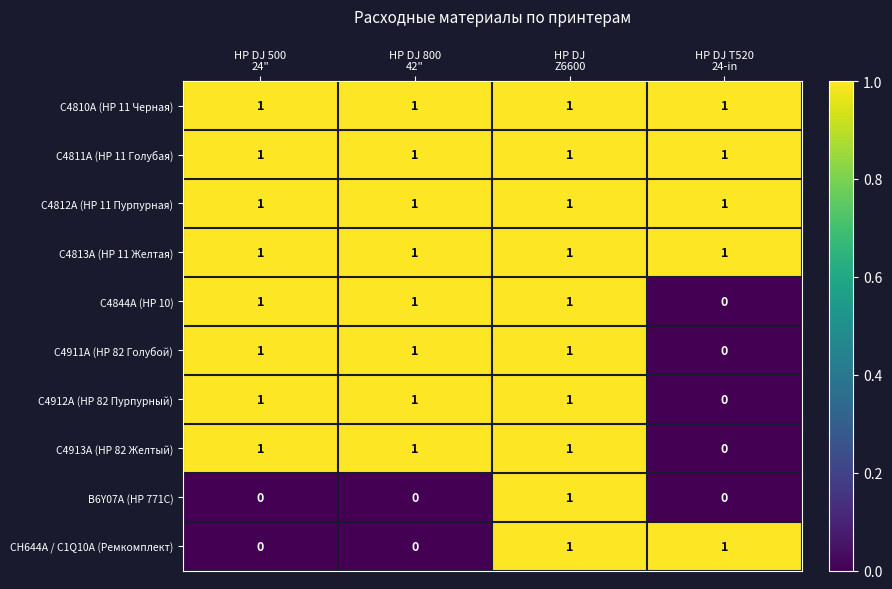

How many C4844A (HP 10) values are between 1 and 2?

3